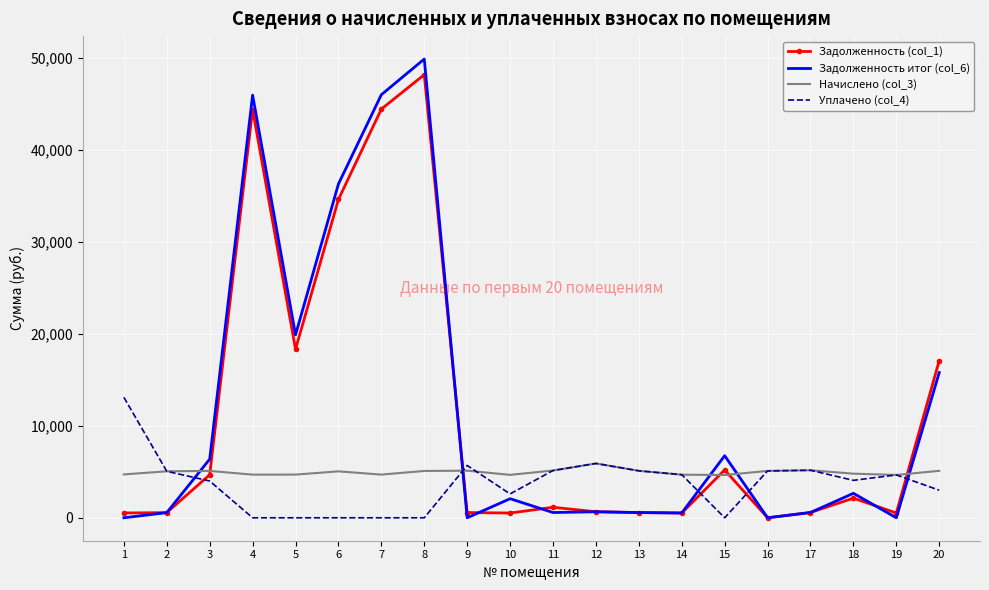

Is the value of Задолженность (col_1) at 12 greater than the value of Задолженность итог (col_6) at 4?

No